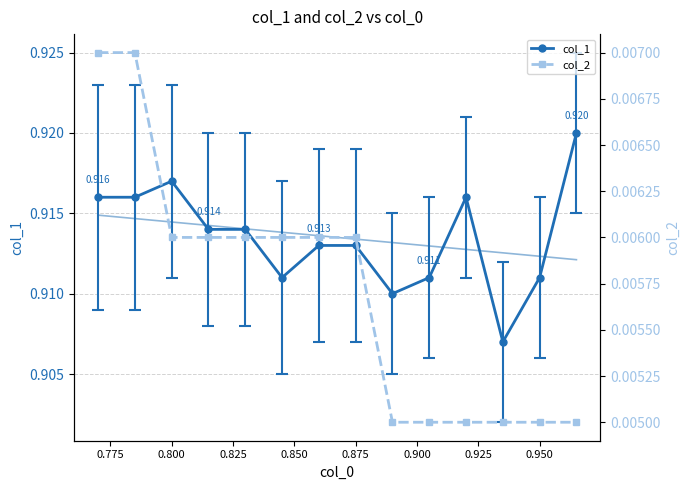

The col_2 series shows 0.0 at 0.875. True or false?

False